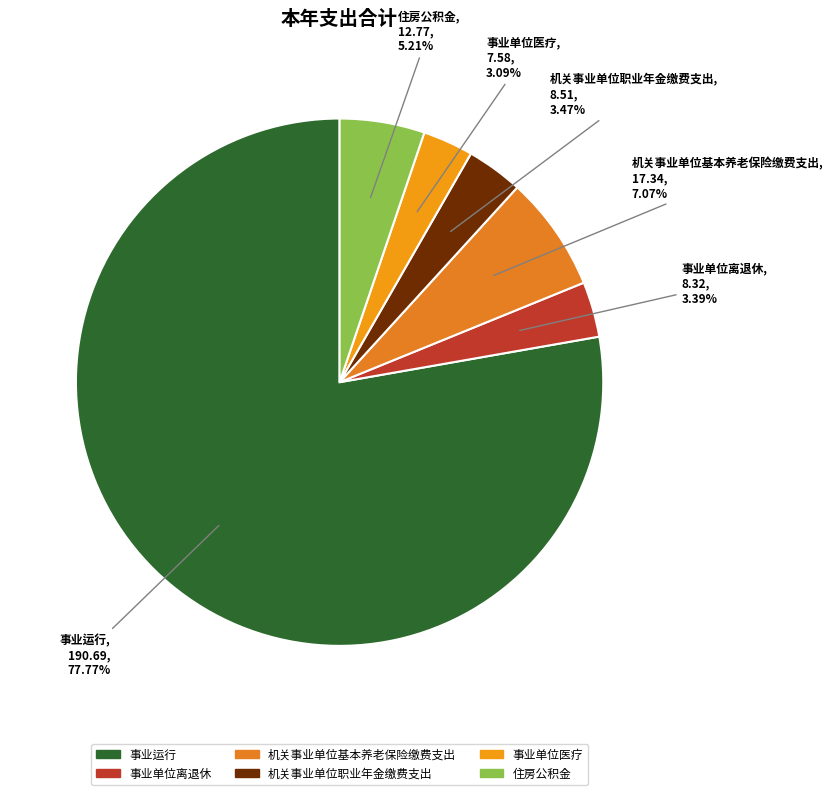

Between 事业运行 and 住房公积金, which is larger?

事业运行